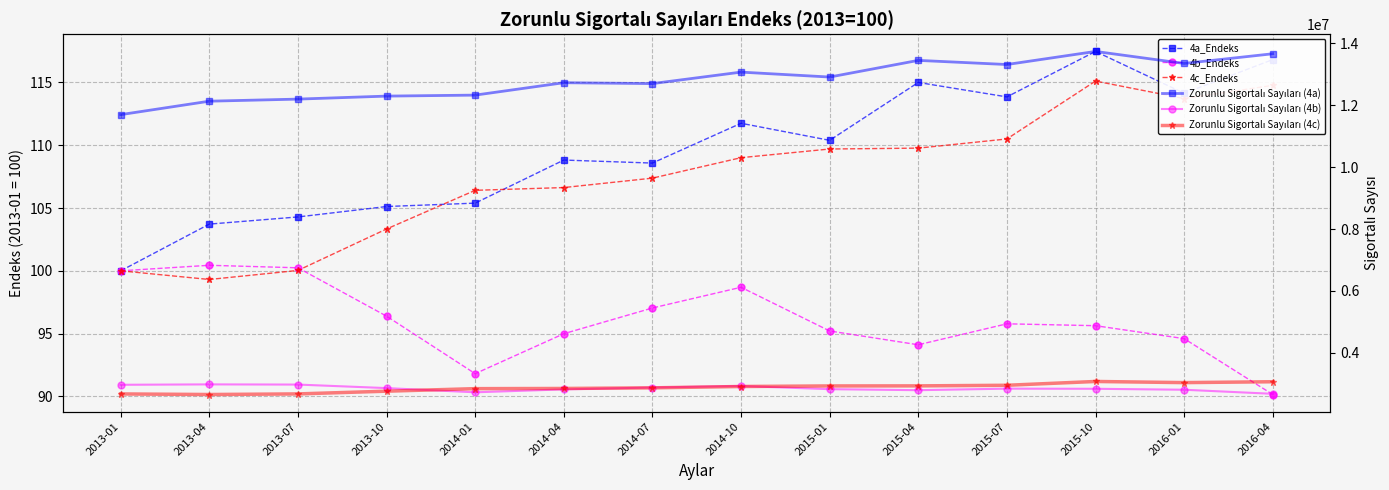

Between 2014-07 and 2015-10, which series saw the biggest shift?

Zorunlu Sigortalı Sayıları (4a)